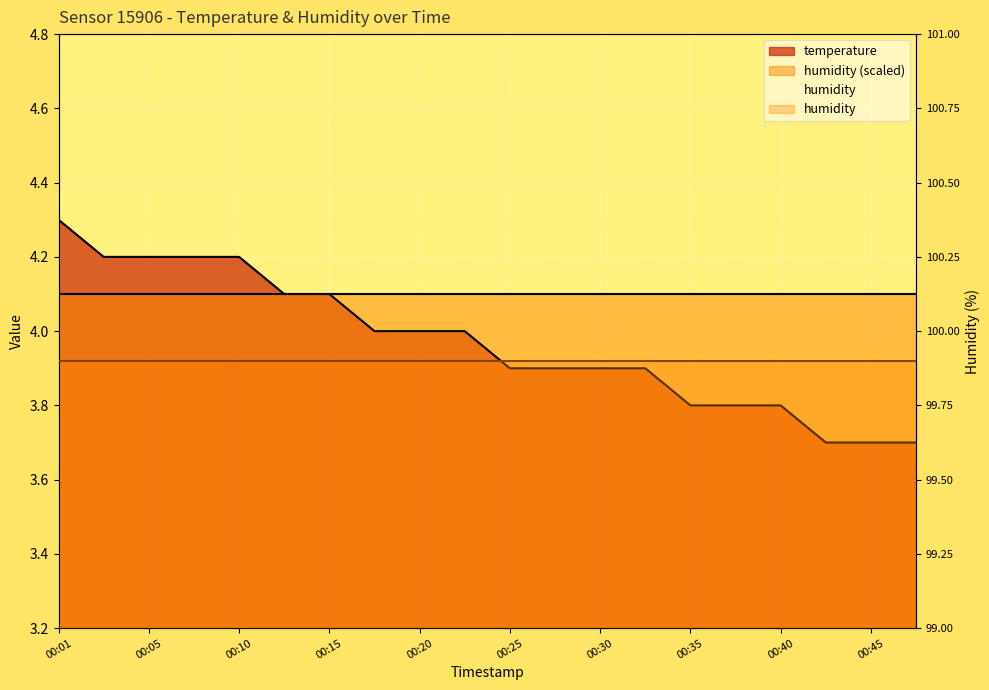

List the labels in order of value, largest first.

00:01, 00:03, 00:05, 00:08, 00:10, 00:13, 00:15, 00:18, 00:20, 00:23, 00:25, 00:28, 00:30, 00:33, 00:35, 00:38, 00:40, 00:43, 00:45, 00:47